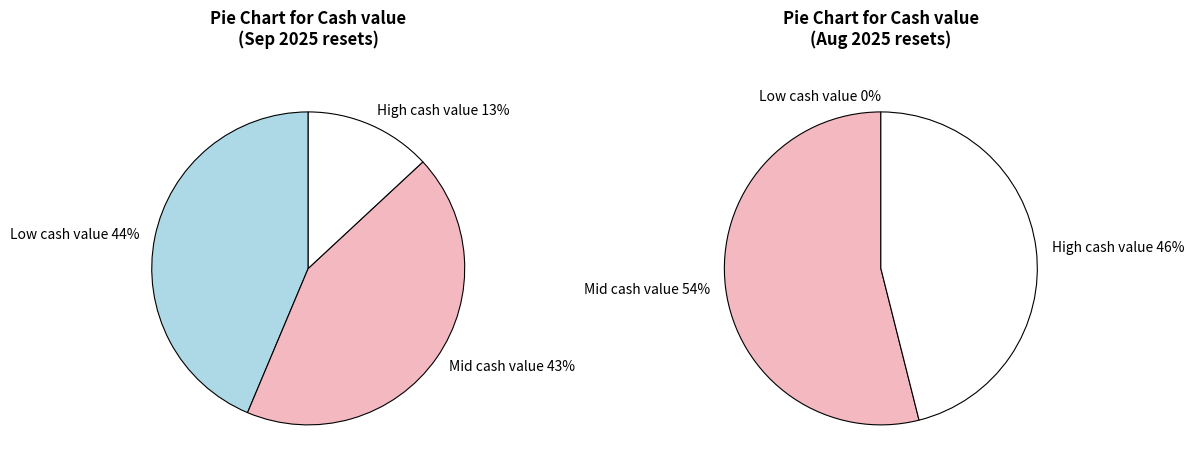

Does 0 represent more than half of the total?

No